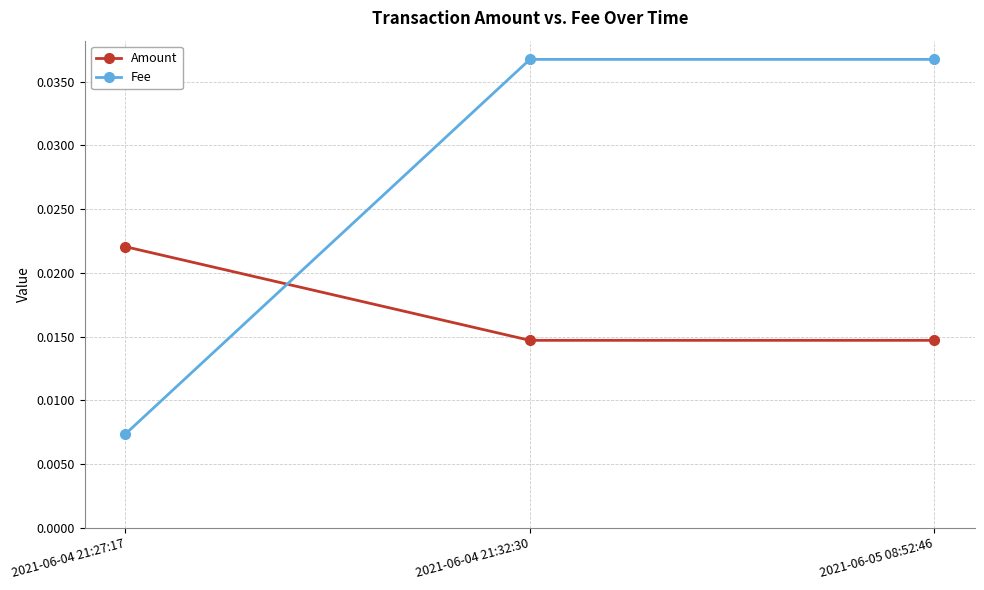

How many distinct data groups are displayed?

2